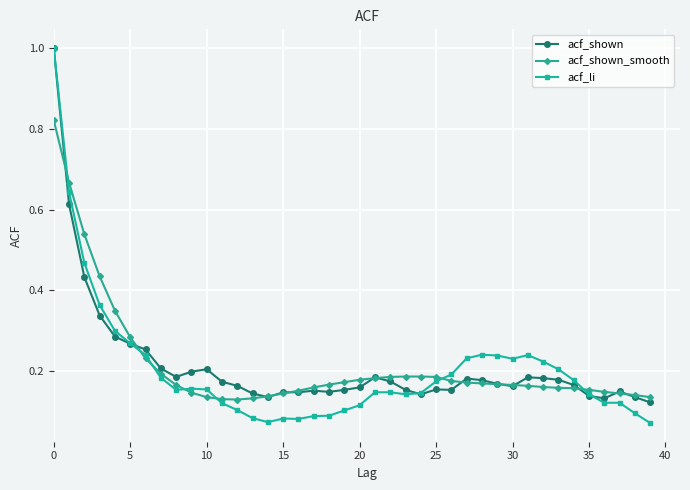

At how many categories does at least one series exceed 0?

40